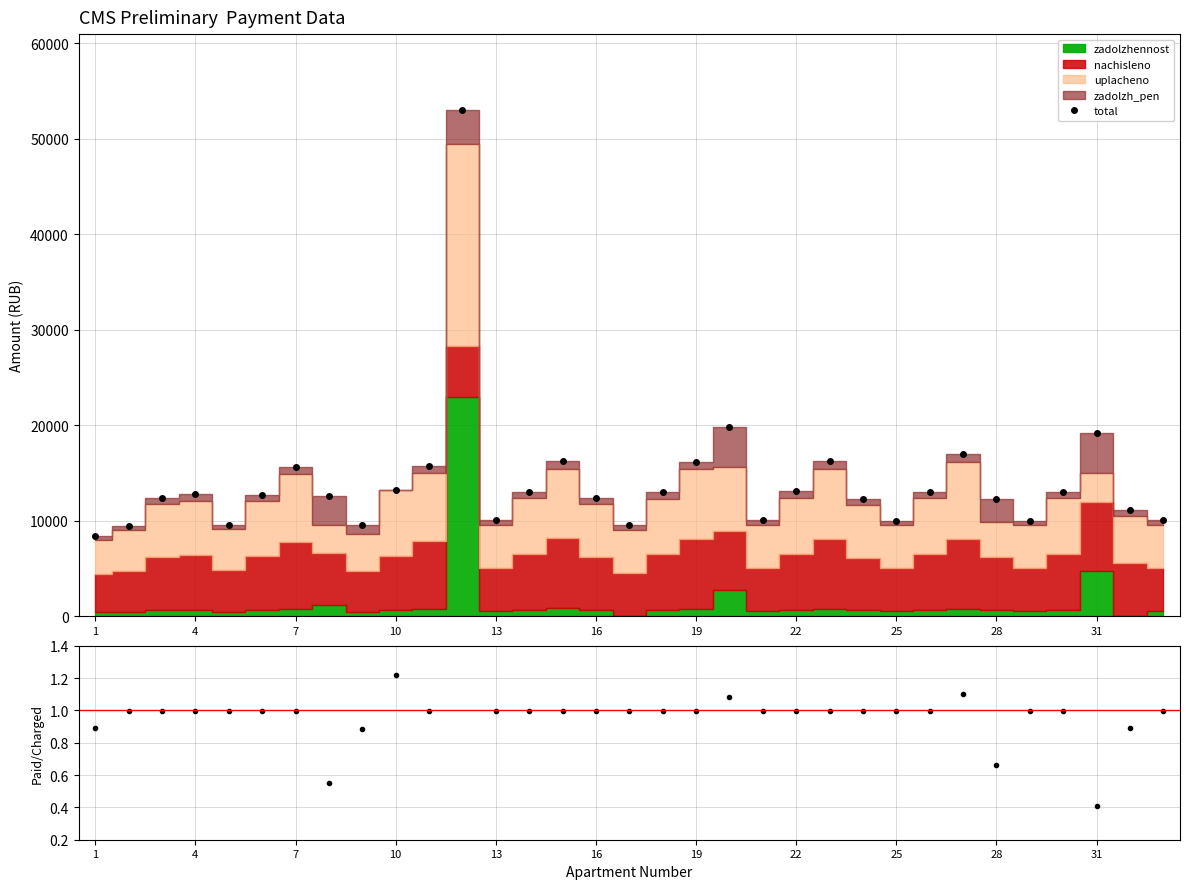

What is the maximum value for total?

53001.6